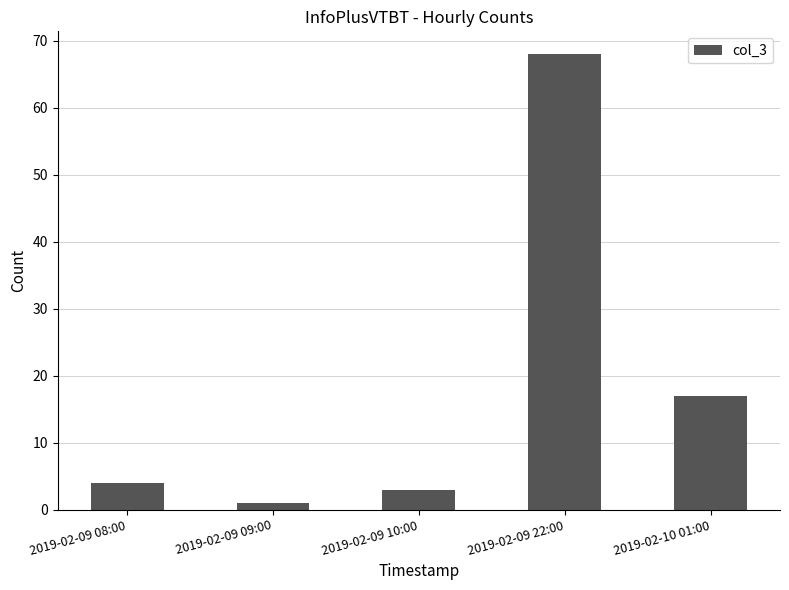

What is the ratio of the value at 2019-02-09 22:00 to the value at 2019-02-09 10:00?

22.7